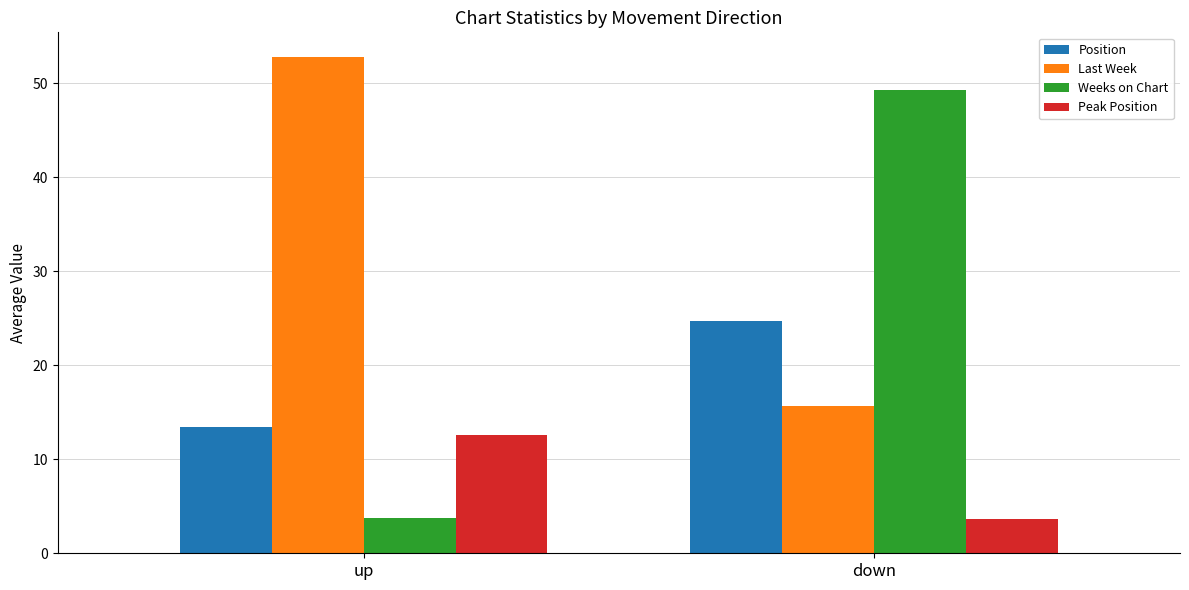

Rank the series by their maximum value, from lowest to highest.

Peak Position, Position, Weeks on Chart, Last Week